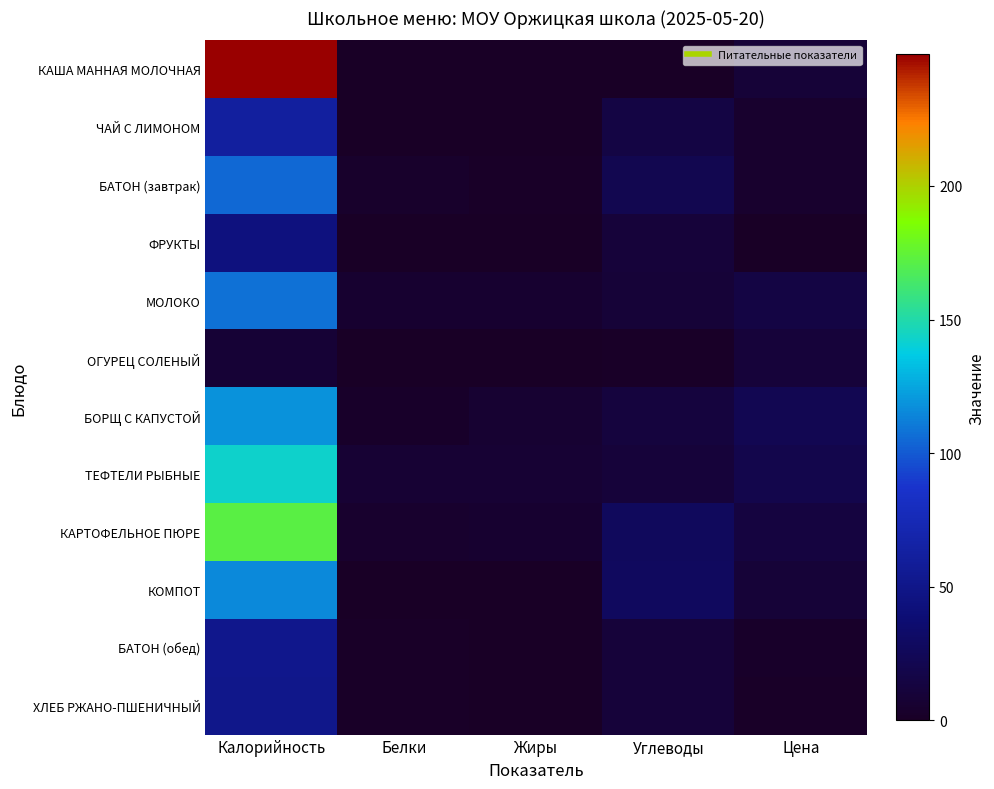

Reading left to right, extract all data points from this chart.

КАША МАННАЯ МОЛОЧНАЯ: Калорийность=249.2	Белки=0.0	Жиры=0.0	Углеводы=0.0	Цена=9.1
ЧАЙ С ЛИМОНОМ: Калорийность=61.6	Белки=0.2	Жиры=0.0	Углеводы=15.0	Цена=4.5
БАТОН (завтрак): Калорийность=104.8	Белки=3.0	Жиры=1.2	Углеводы=20.6	Цена=4.3
ФРУКТЫ: Калорийность=44.6	Белки=0.4	Жиры=0.4	Углеводы=9.9	Цена=0.0
МОЛОКО: Калорийность=108.0	Белки=5.8	Жиры=5.0	Углеводы=9.6	Цена=14.8
ОГУРЕЦ СОЛЕНЫЙ: Калорийность=7.8	Белки=0.5	Жиры=0.1	Углеводы=1.5	Цена=10.6
БОРЩ С КАПУСТОЙ: Калорийность=118.6	Белки=2.7	Жиры=6.3	Углеводы=12.4	Цена=22.3
ТЕФТЕЛИ РЫБНЫЕ: Калорийность=142.5	Белки=7.2	Жиры=7.4	Углеводы=10.7	Цена=18.8
КАРТОФЕЛЬНОЕ ПЮРЕ: Калорийность=171.7	Белки=3.9	Жиры=5.7	Углеводы=26.3	Цена=13.1
КОМПОТ: Калорийность=115.0	Белки=0.2	Жиры=0.2	Углеводы=27.9	Цена=9.4
БАТОН (обед): Калорийность=52.4	Белки=1.5	Жиры=0.6	Углеводы=10.3	Цена=2.2
ХЛЕБ РЖАНО-ПШЕНИЧНЫЙ: Калорийность=51.0	Белки=1.7	Жиры=0.2	Углеводы=10.6	Цена=1.9